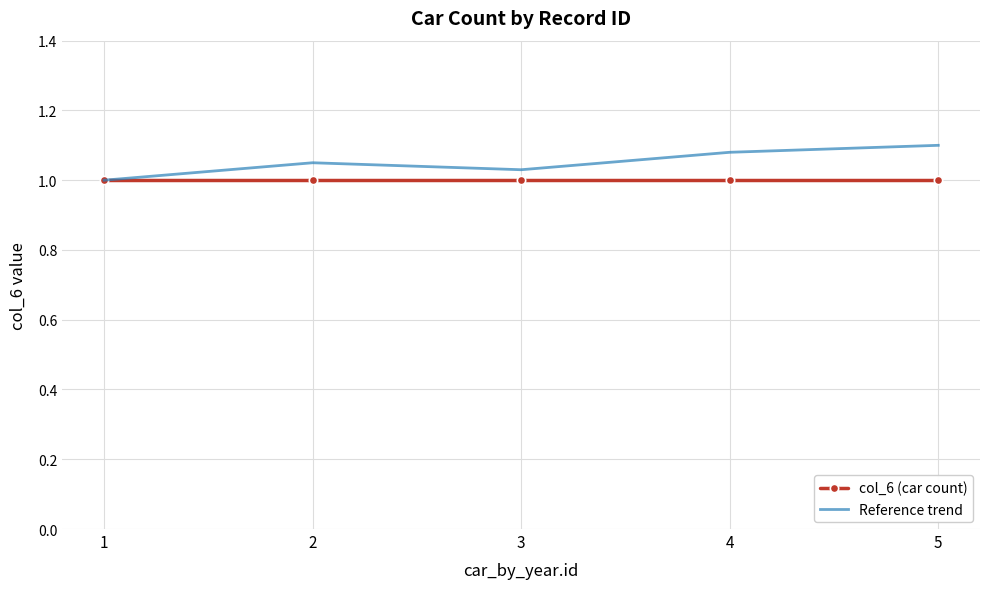

Is the value of col_6 (car count) at 3 greater than the value of Reference trend at 4?

No